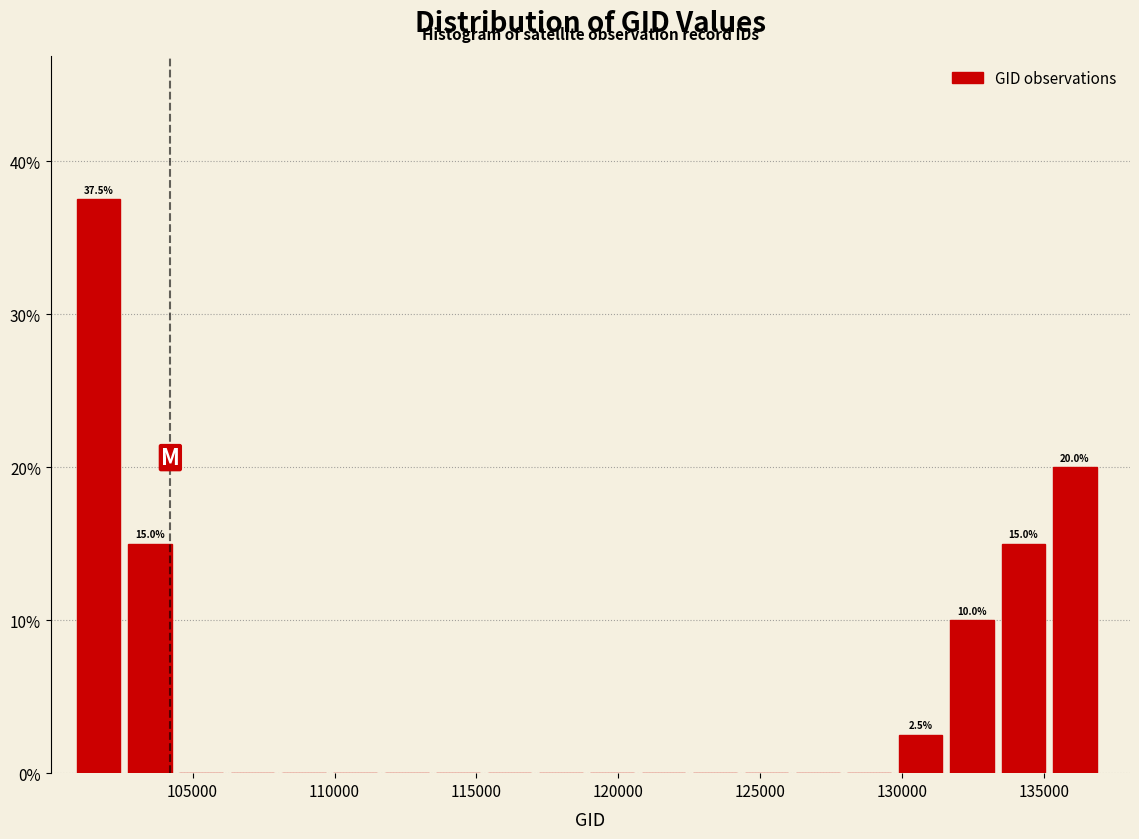

Around what value on the x-axis is the tallest bar? Give the approximate position of its centre, as read against the axis.

101500